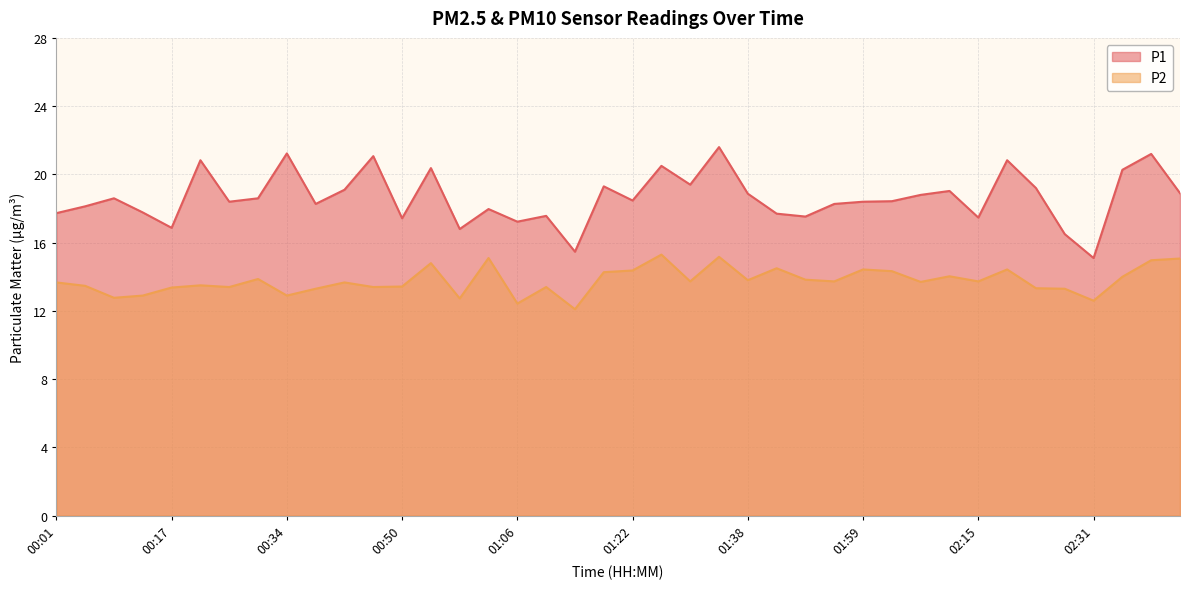

Reading left to right, what are all the values shown in this chart?

P1: 00:01=17.7	00:05=18.1	00:09=18.6	00:13=17.8	00:17=16.9	00:21=20.8	00:25=18.4	00:30=18.6	00:34=21.2	00:38=18.3	00:42=19.1	00:46=21.1	00:50=17.4	00:54=20.4	00:58=16.8	01:02=18.0	01:06=17.2	01:10=17.6	01:14=15.5	01:18=19.3	01:22=18.5	01:26=20.5	01:30=19.4	01:34=21.6	01:38=18.9	01:42=17.7	01:51=17.5	01:55=18.3	01:59=18.4	02:03=18.4	02:07=18.8	02:11=19.0	02:15=17.5	02:19=20.8	02:23=19.2	02:27=16.5	02:31=15.1	02:35=20.3	02:40=21.2	02:44=18.9
P2: 00:01=13.7	00:05=13.5	00:09=12.8	00:13=12.9	00:17=13.4	00:21=13.5	00:25=13.4	00:30=13.9	00:34=12.9	00:38=13.3	00:42=13.7	00:46=13.4	00:50=13.4	00:54=14.8	00:58=12.7	01:02=15.1	01:06=12.4	01:10=13.4	01:14=12.1	01:18=14.3	01:22=14.4	01:26=15.3	01:30=13.7	01:34=15.2	01:38=13.8	01:42=14.5	01:51=13.8	01:55=13.7	01:59=14.4	02:03=14.3	02:07=13.7	02:11=14.0	02:15=13.7	02:19=14.4	02:23=13.3	02:27=13.3	02:31=12.6	02:35=14.0	02:40=15.0	02:44=15.1